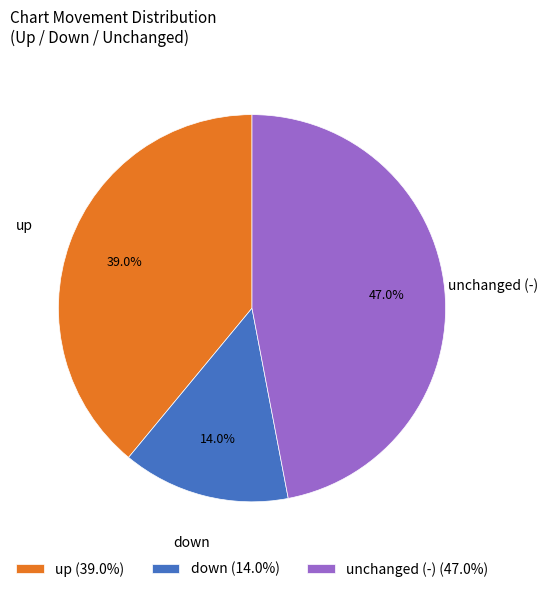

Does down (14.0%) represent more than half of the total?

No